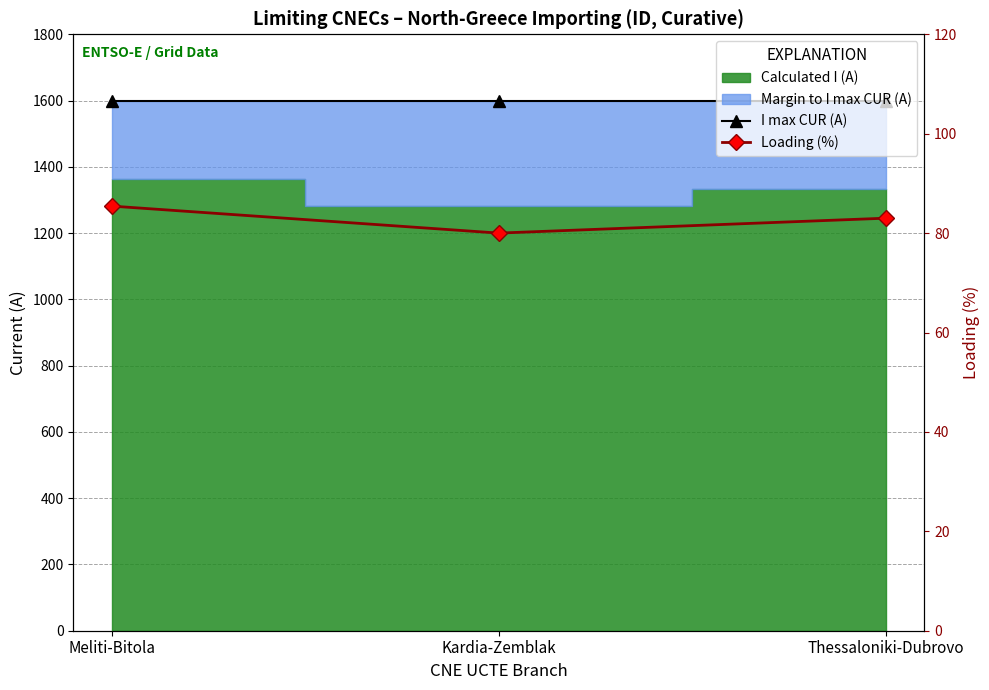

True or false: Loading (%) has a value of 45.8 at Meliti-Bitola.

False